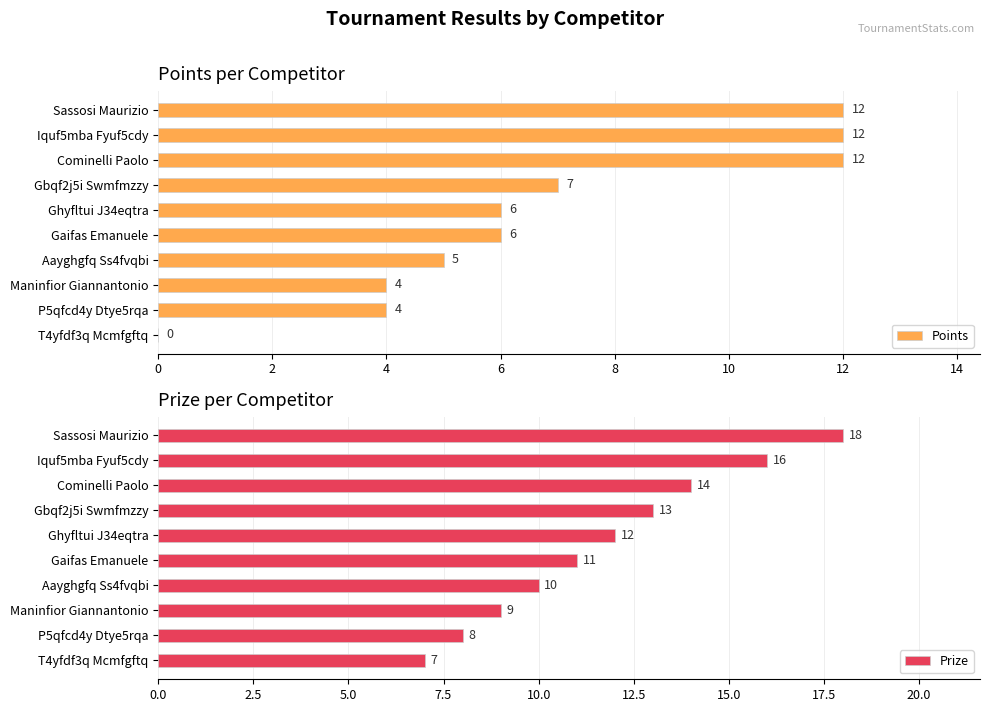

The Points series shows 7 at Gbqf2j5i Swmfmzzy. True or false?

True